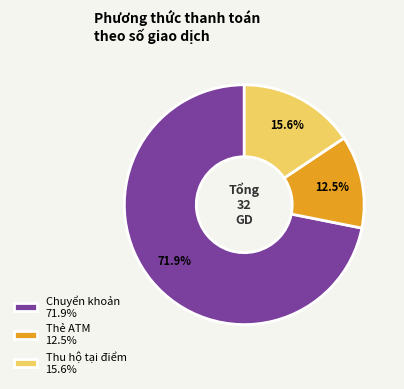

The Thu hộ tại điểm slice represents 16% of the pie. True or false?

True